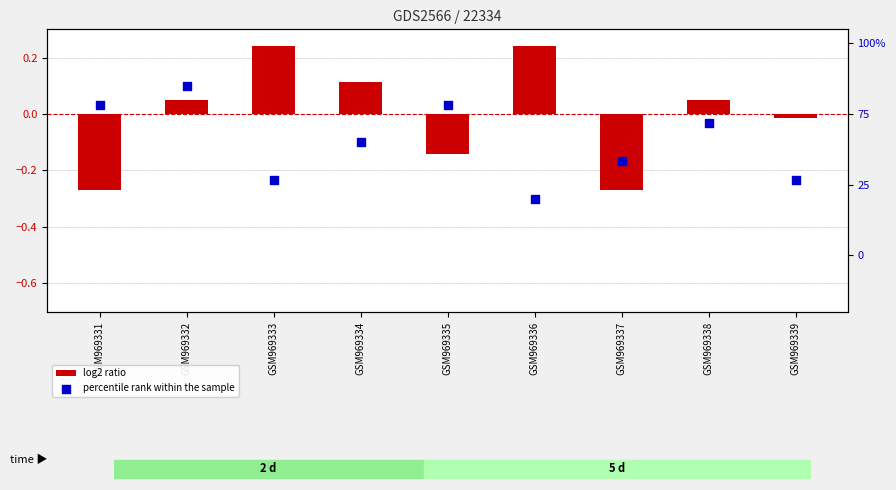

Which series reaches the maximum Y coordinate?

log2 ratio